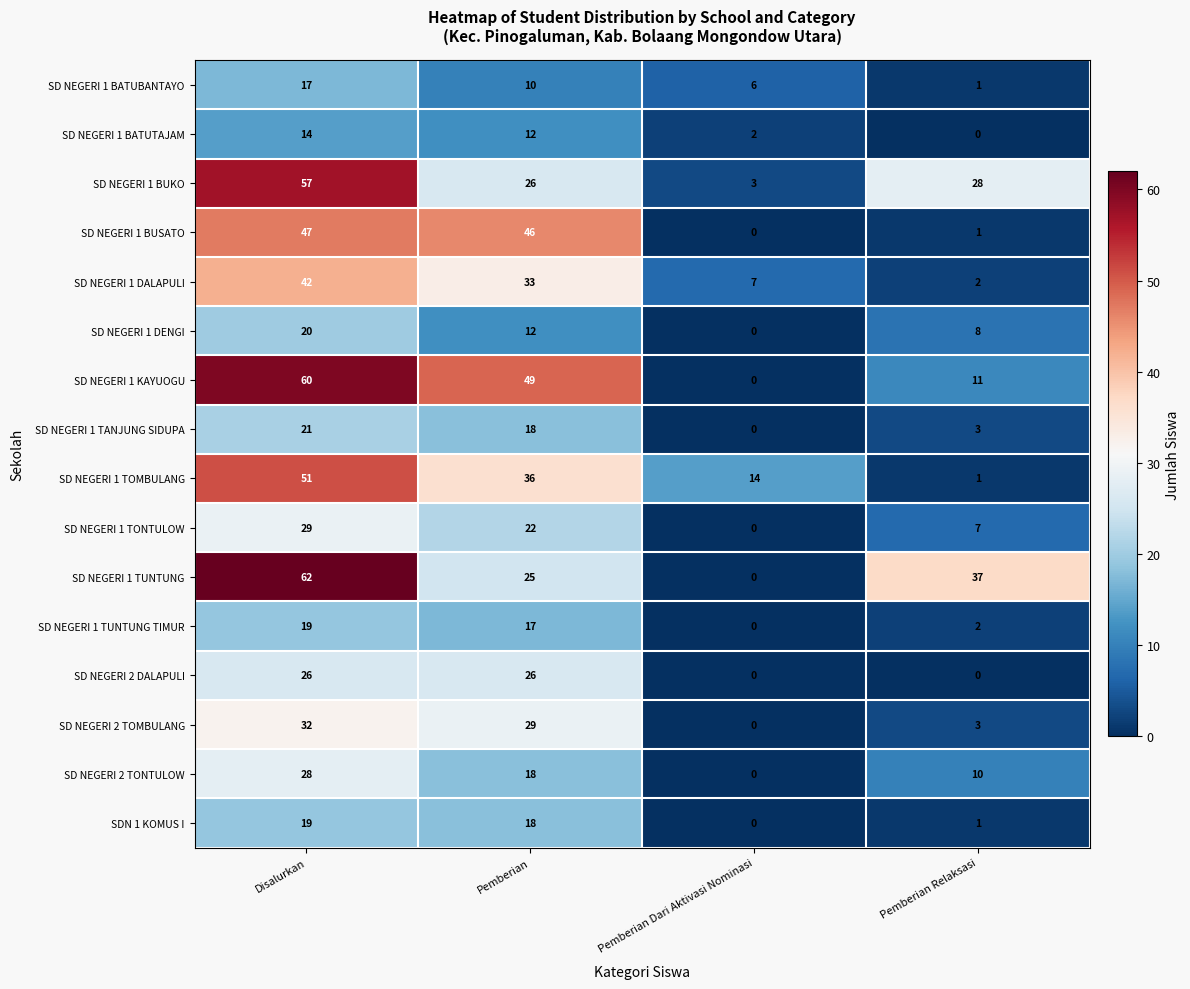

The SD NEGERI 2 TOMBULANG series shows 29 at Pemberian. True or false?

True